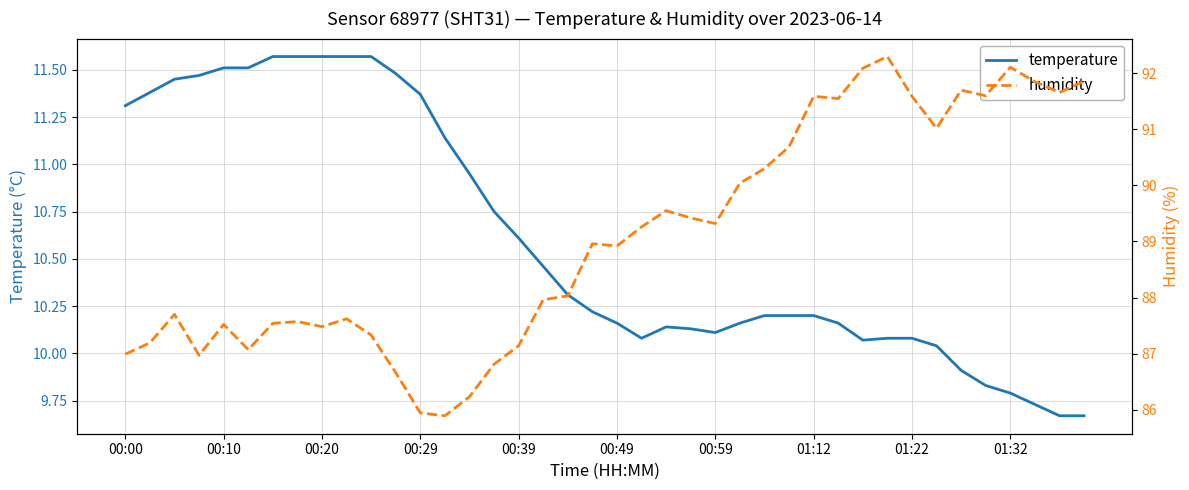

True or false: humidity and temperature cross at least once.

False